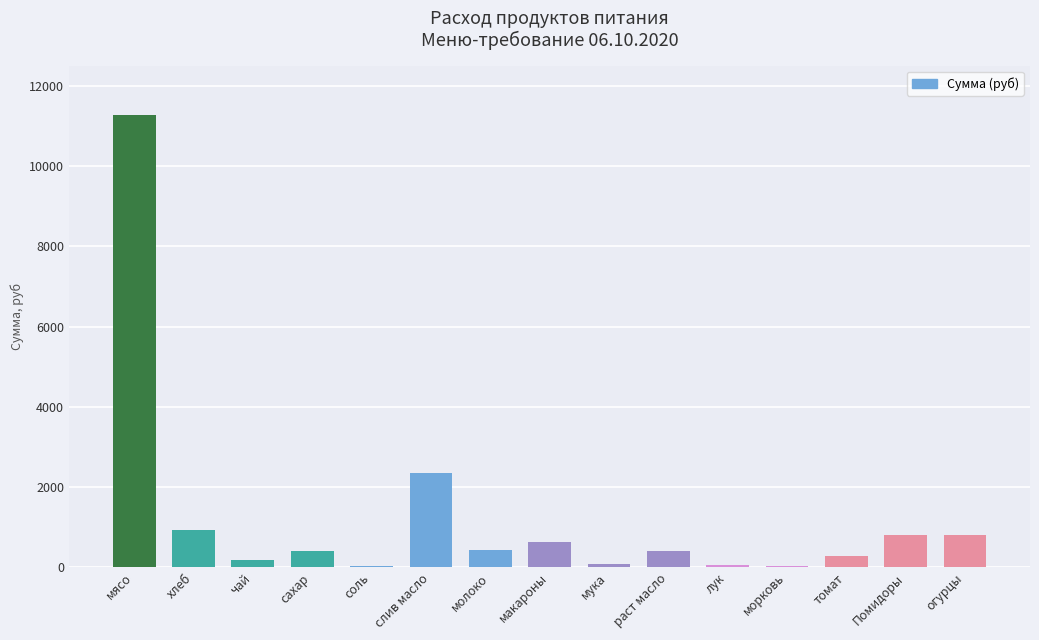

Read the value at макароны.

626.5